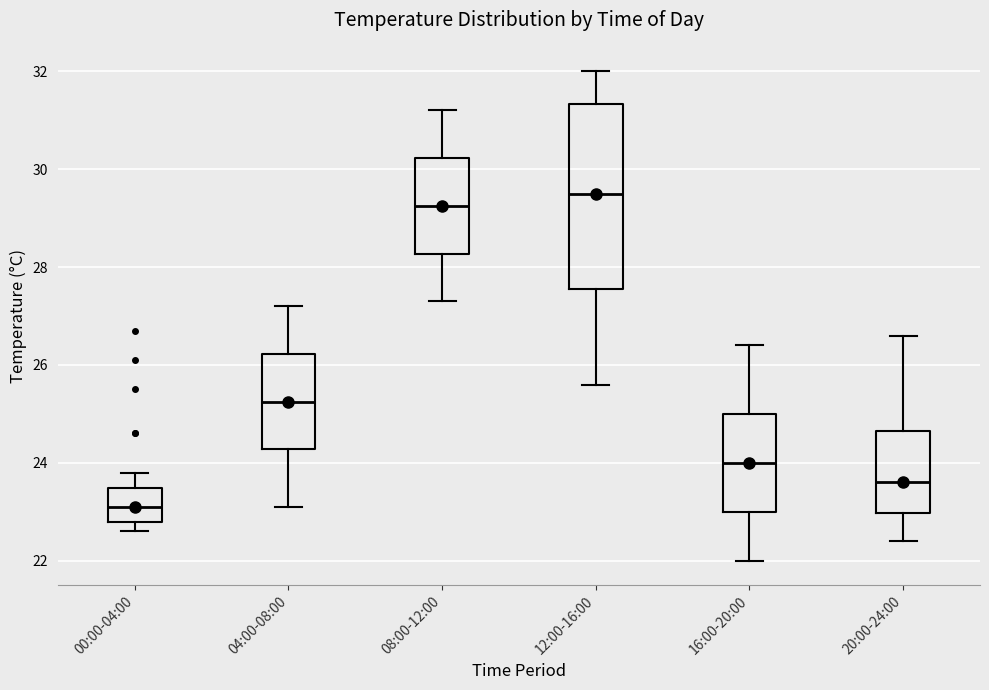

Reading left to right, read every box against the y-axis: the position of its median line, the range the box covers, and the ends of its whiskers. The values are not printed on the chart, so give them approximately, as read against the axis.

00:00-04:00: median 23.2, box 22.8 to 23.4, whiskers 22.6 to 23.8
04:00-08:00: median 25.2, box 24.2 to 26.2, whiskers 23.2 to 27.2
08:00-12:00: median 29.2, box 28.2 to 30.2, whiskers 27.4 to 31.2
12:00-16:00: median 29.6, box 27.6 to 31.4, whiskers 25.6 to 32.0
16:00-20:00: median 24.0, box 23.0 to 25.0, whiskers 22.0 to 26.4
20:00-24:00: median 23.6, box 23.0 to 24.6, whiskers 22.4 to 26.6